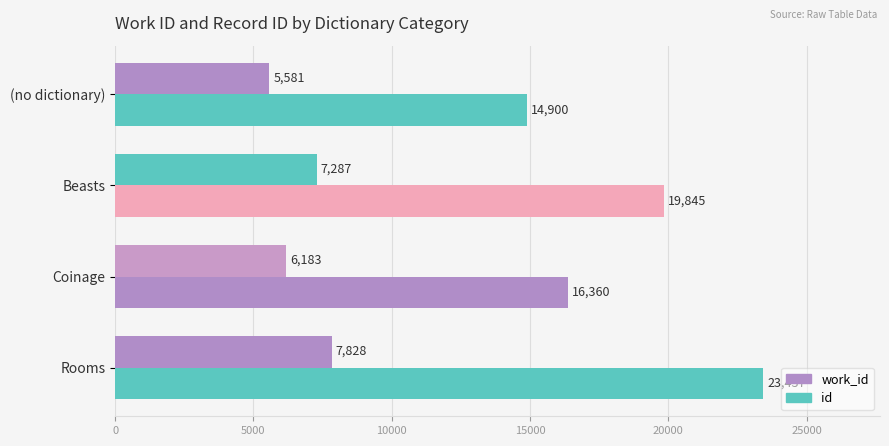

Reading left to right, list all the values displayed in this chart.

work_id: 7828	6183	7287	5581
id: 23437	16360	19845	14900